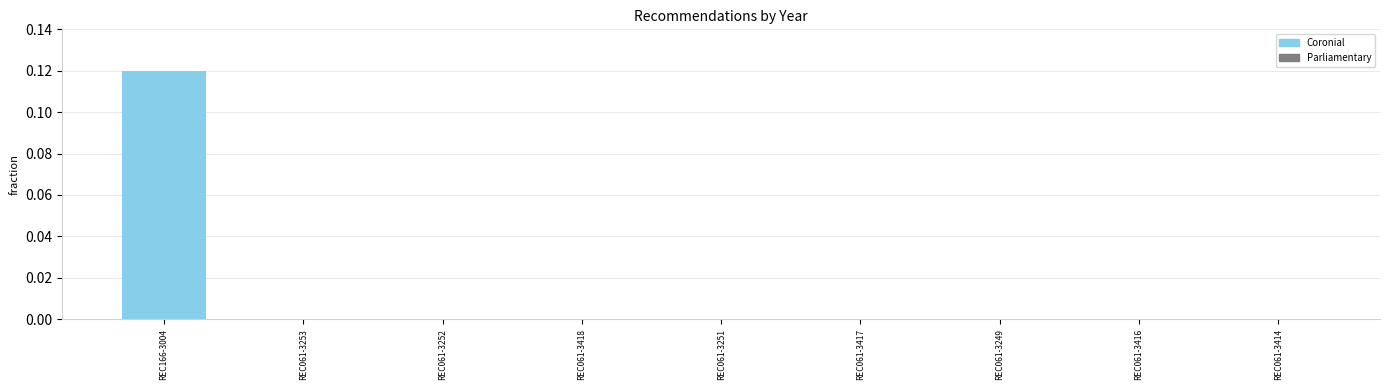

The chart shows a value of 0.1 at REC061-3414. True or false?

False